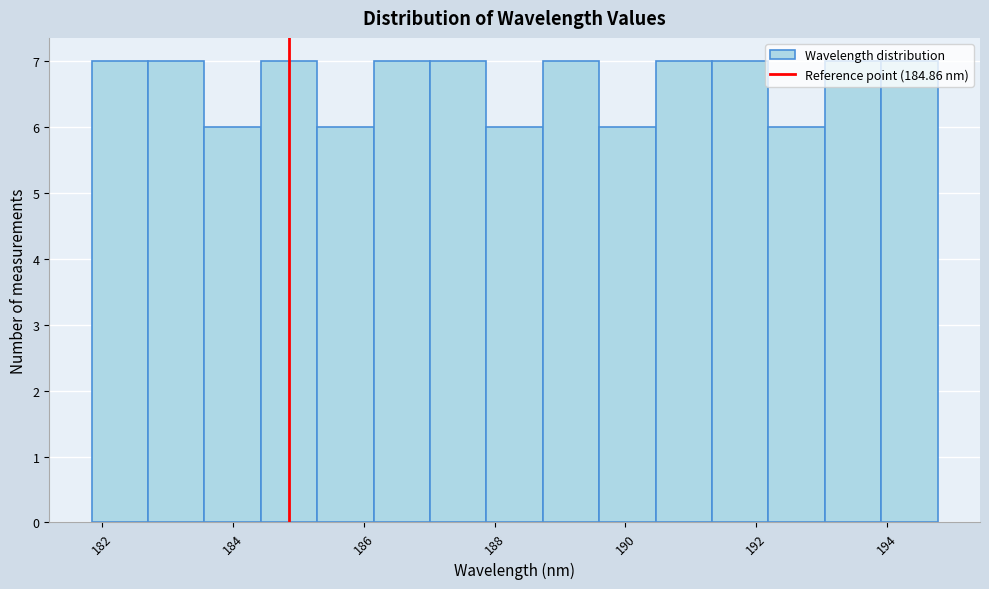

Reading left to right, list every bar in this chart as the range it spans on the x-axis followed by its height. Neither the bar edges nor the heights are printed on the chart, so give them approximately, as read against the axes.

181.8 to 182.8: 7
182.8 to 183.6: 7
183.6 to 184.4: 6
184.4 to 185.2: 7
185.2 to 186.2: 6
186.2 to 187.0: 7
187.0 to 187.8: 7
187.8 to 188.8: 6
188.8 to 189.6: 7
189.6 to 190.4: 6
190.4 to 191.4: 7
191.4 to 192.2: 7
192.2 to 193.0: 6
193.0 to 194.0: 7
194.0 to 194.8: 7